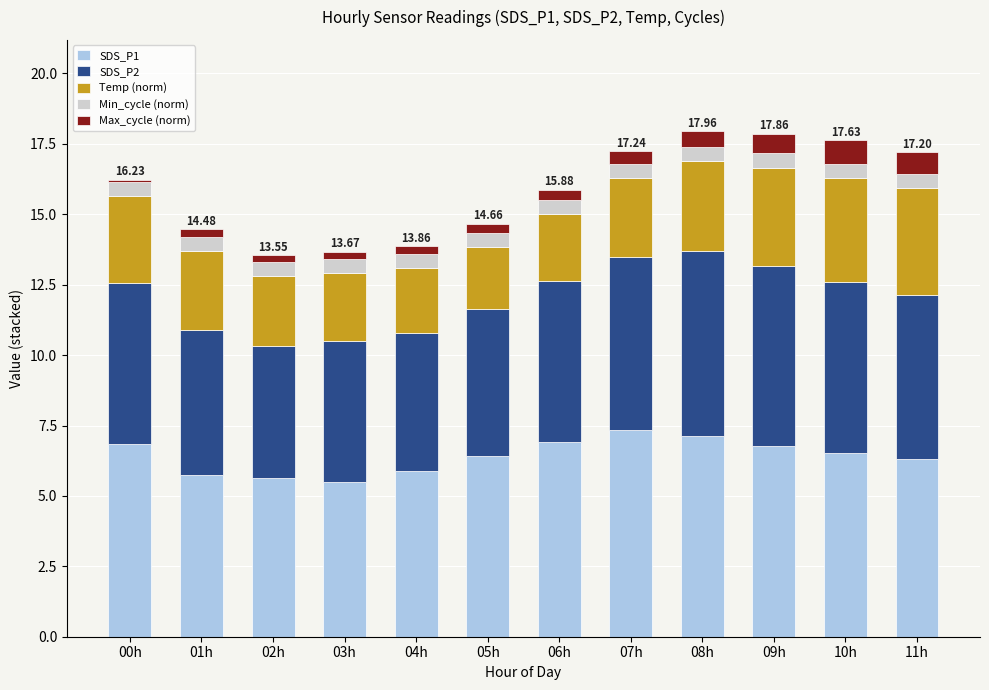

What is the sum of all SDS_P1 values?

77.0